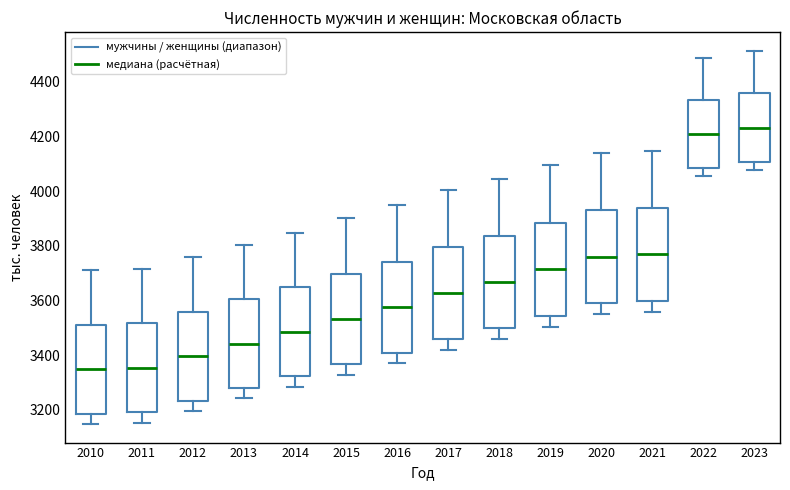

Reading left to right, transcribe this box plot: for each box, give where its median line is, the range the box spans, and where its two whiskers end, as read against the y-axis. The values are not printed on the chart, so give them approximately, as read against the axis.

2010: median 3340, box 3180 to 3520, whiskers 3140 to 3720
2011: median 3360, box 3200 to 3520, whiskers 3160 to 3720
2012: median 3400, box 3240 to 3560, whiskers 3200 to 3760
2013: median 3440, box 3280 to 3600, whiskers 3240 to 3800
2014: median 3480, box 3320 to 3640, whiskers 3280 to 3840
2015: median 3540, box 3360 to 3700, whiskers 3320 to 3900
2016: median 3580, box 3400 to 3740, whiskers 3380 to 3940
2017: median 3620, box 3460 to 3800, whiskers 3420 to 4000
2018: median 3660, box 3500 to 3840, whiskers 3460 to 4040
2019: median 3720, box 3540 to 3880, whiskers 3500 to 4100
2020: median 3760, box 3600 to 3940, whiskers 3560 to 4140
2021: median 3760, box 3600 to 3940, whiskers 3560 to 4140
2022: median 4200, box 4080 to 4340, whiskers 4060 to 4480
2023: median 4240, box 4100 to 4360, whiskers 4080 to 4520